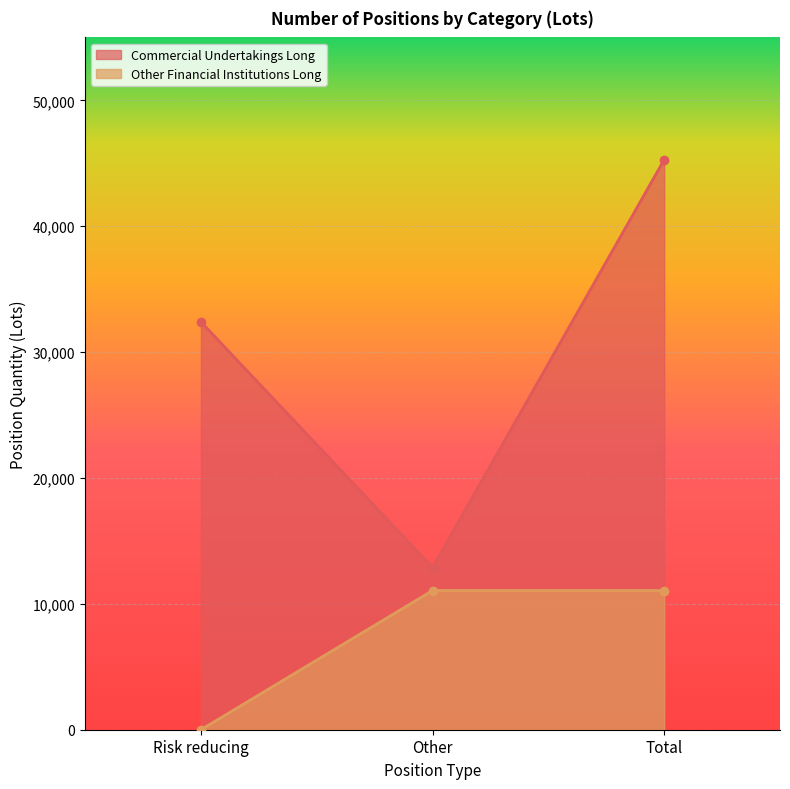

Reading left to right, extract all data points from this chart.

Commercial Undertakings Long: 32404.0	12884.5	45288.5
Other Financial Institutions Long: 0.0	11057.7	11057.7